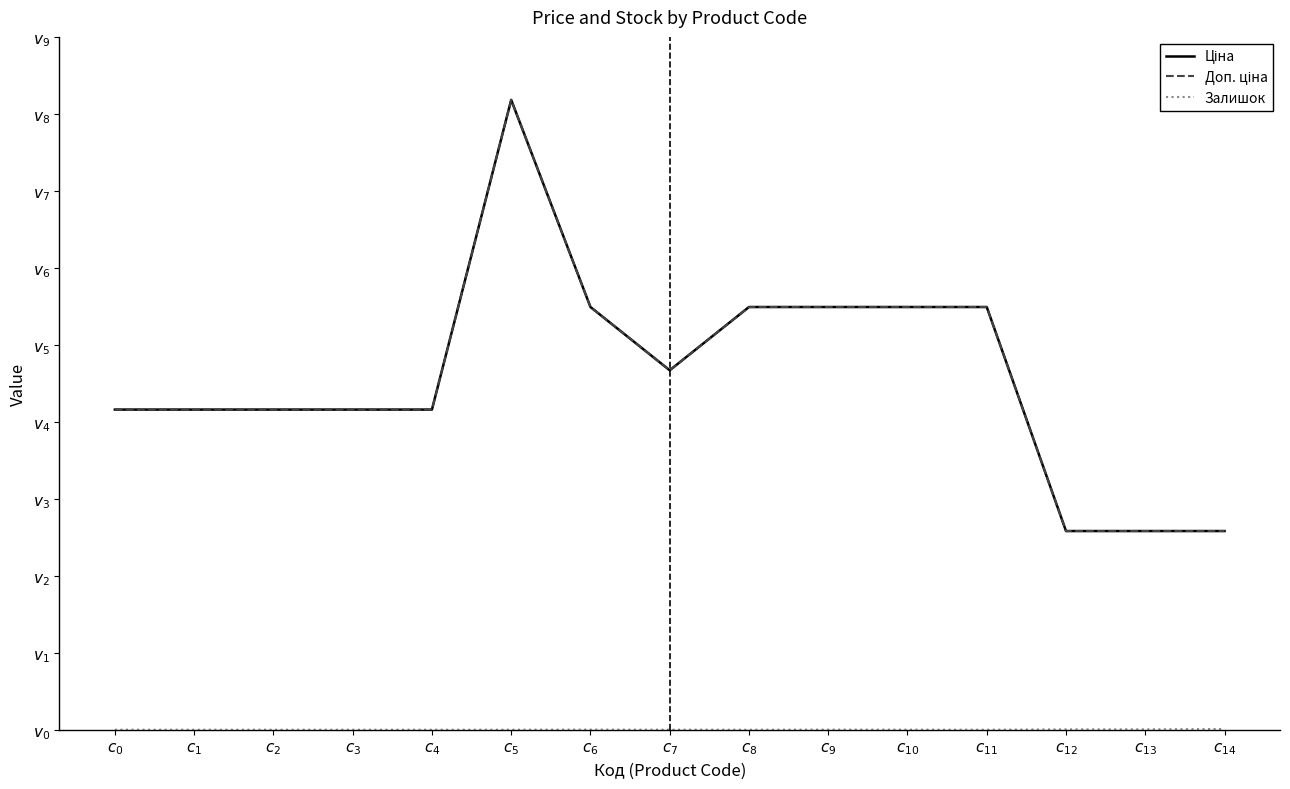

Is it true that Залишок equals 2.0 at $c_{6}$?

False